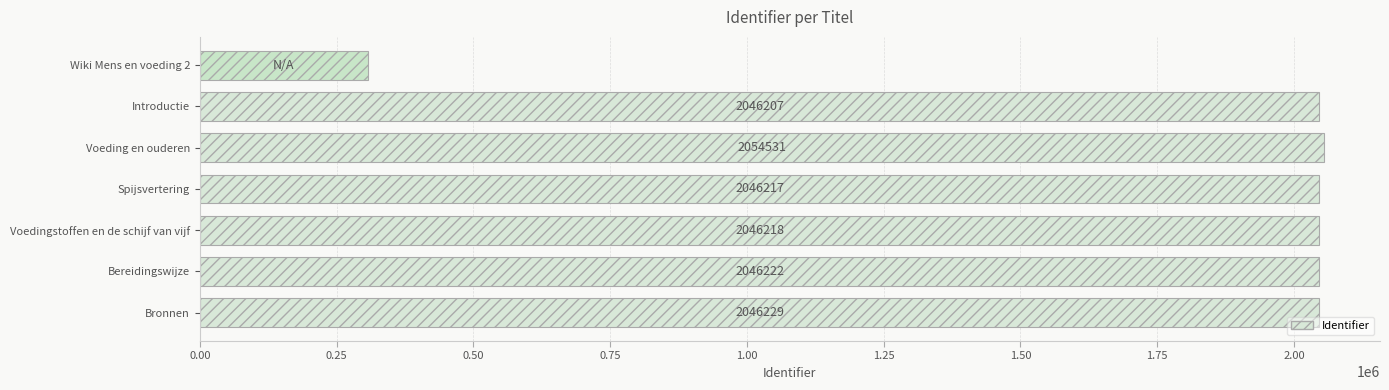

What is the difference between the values at Introductie and Bronnen?

22.0